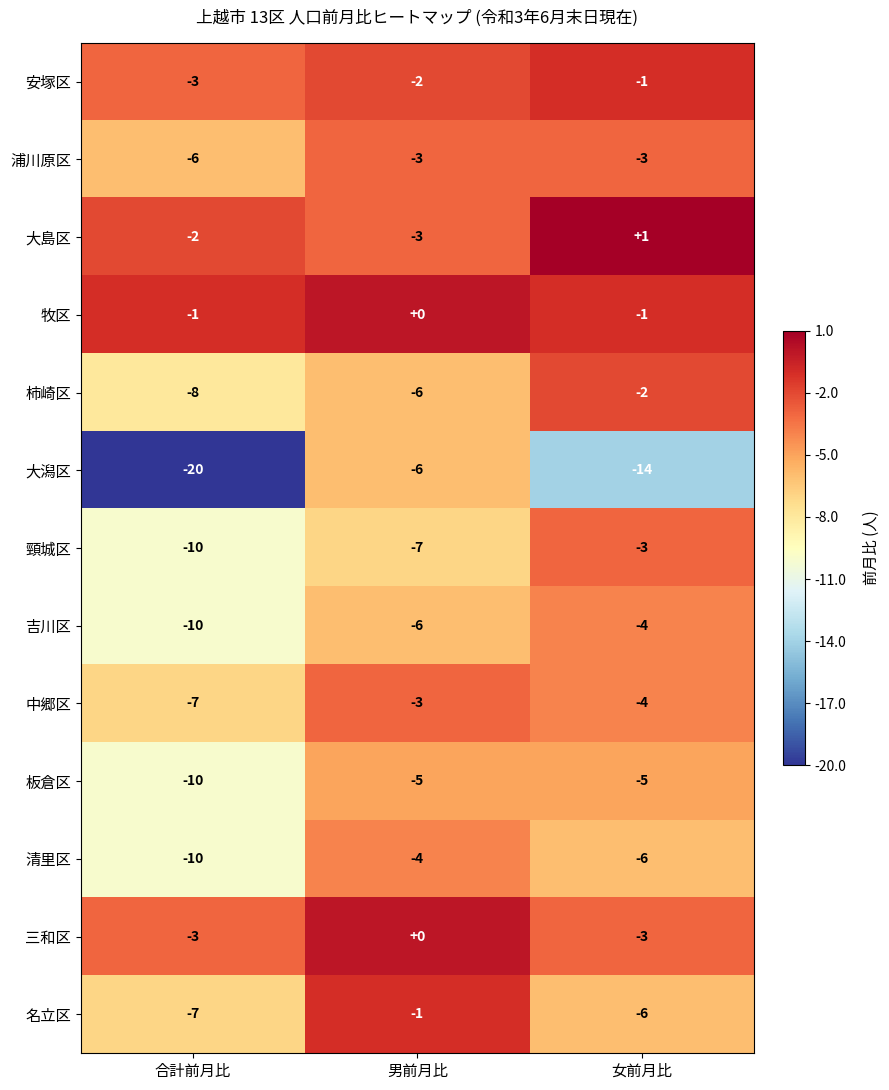

Where is 吉川区 nearest to the value -7?

男前月比